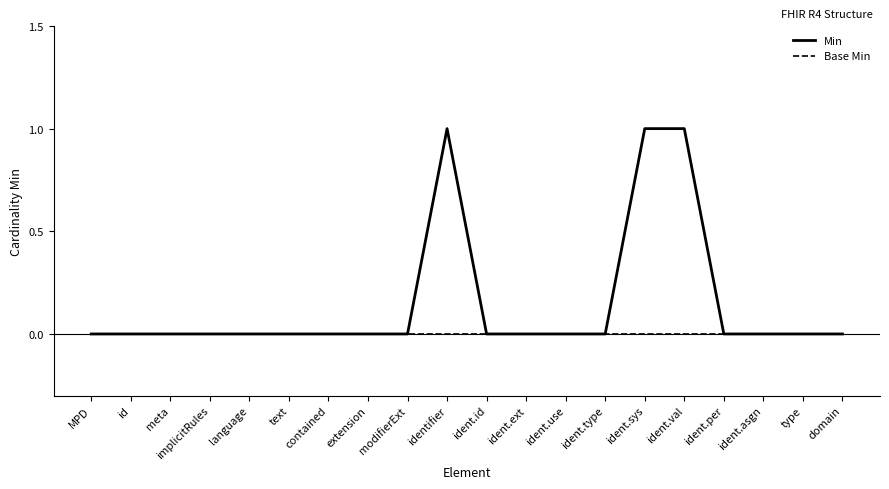

Is this an area chart (filled region under the line)?

No